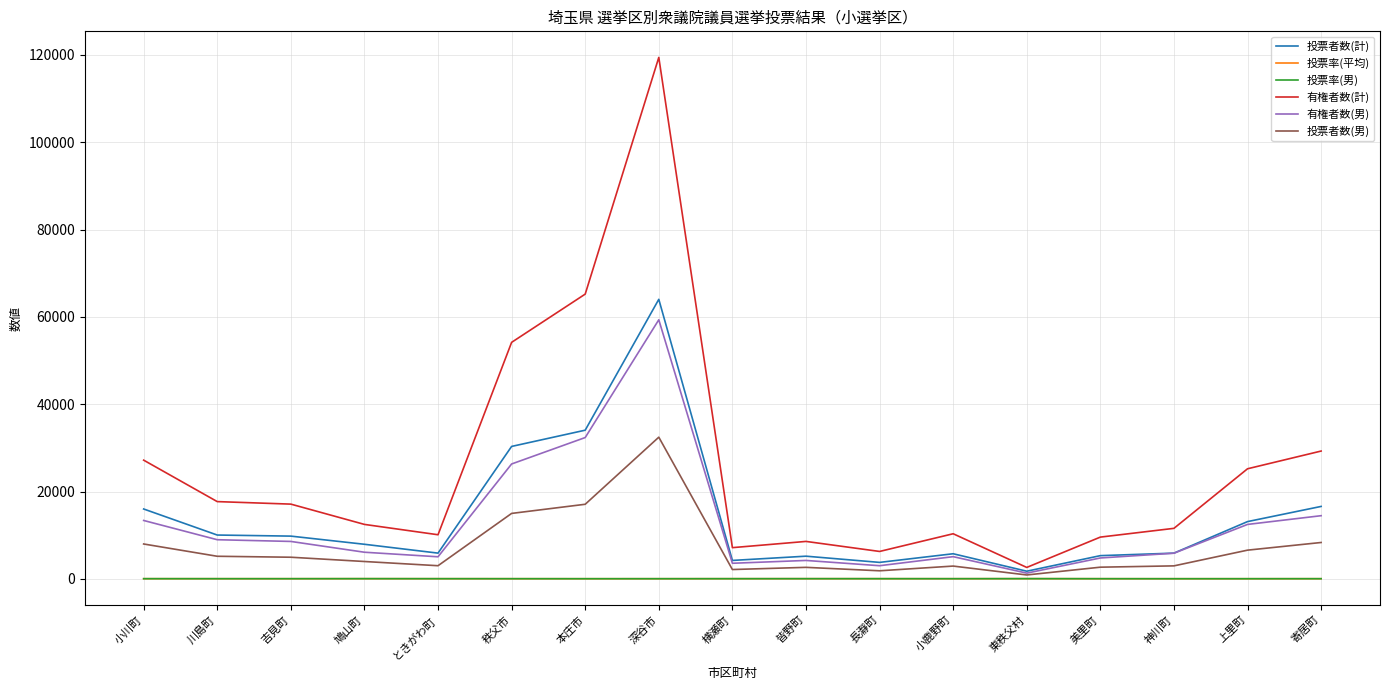

Is the value of 投票者数(男) at 秩父市 greater than the value of 投票者数(計) at 秩父市?

No